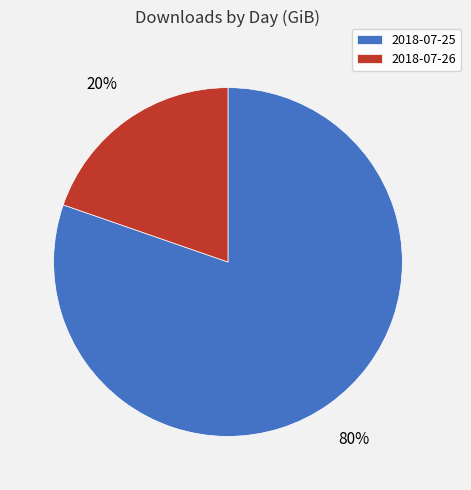

Which has a higher value, 2018-07-26 or 2018-07-25?

2018-07-25